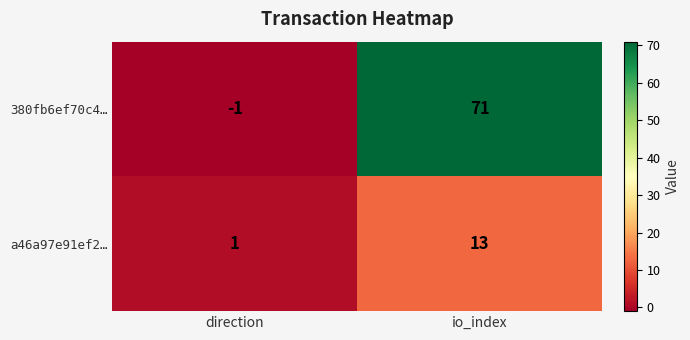

What is the sum of the a46a97e91ef2… values at direction and io_index?

14